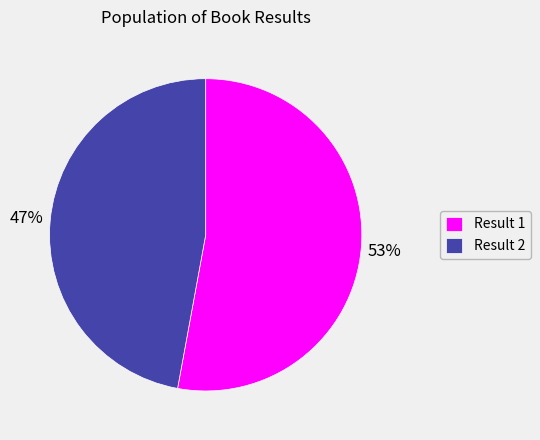

Is it true that Result 1 is 53% of the pie?

True